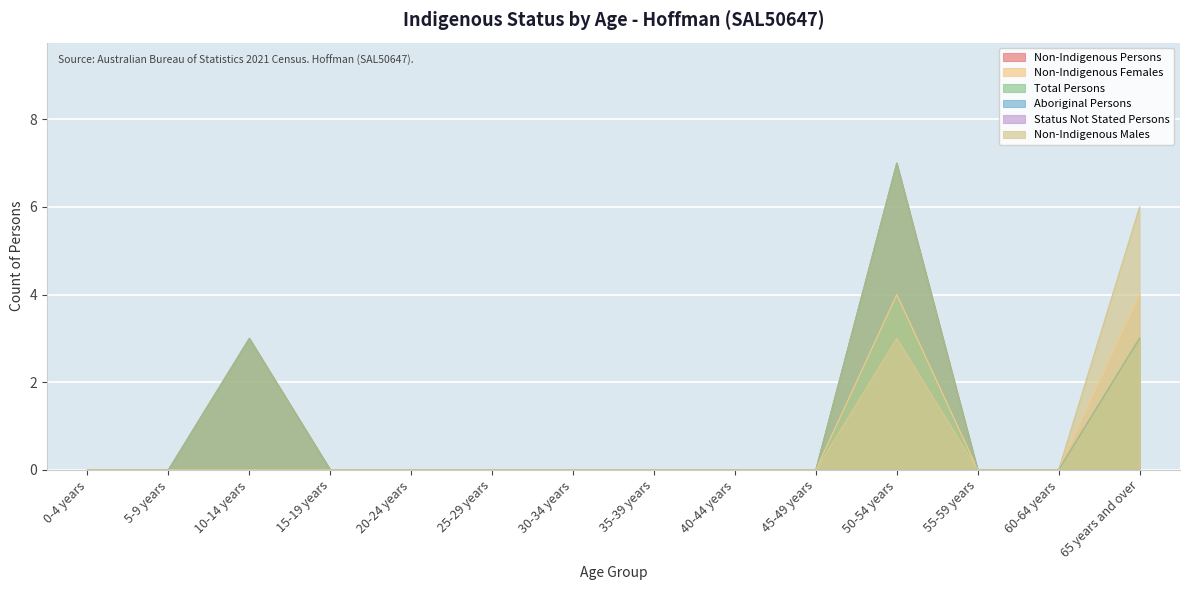

Where is Non-Indigenous Persons nearest to the value 3?

10-14 years